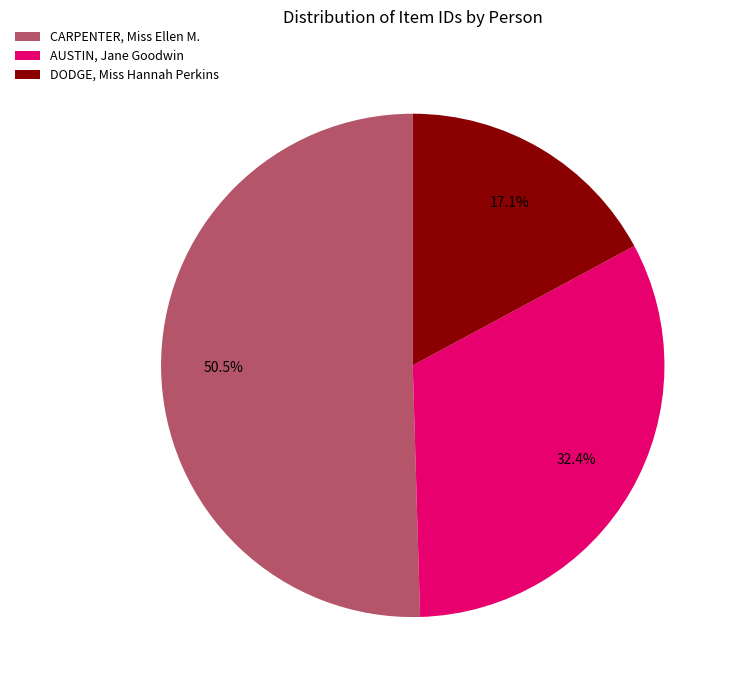

How many segments does this pie chart have?

3